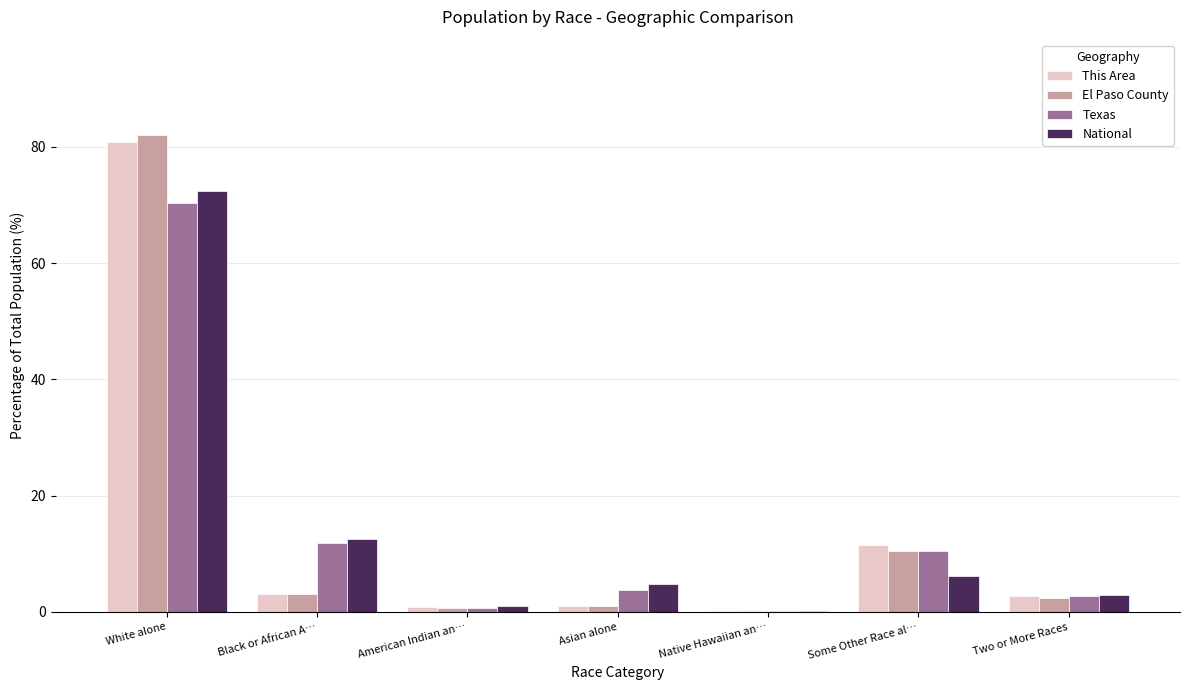

Is the value of National at Asian alone greater than the value of Texas at White alone?

No